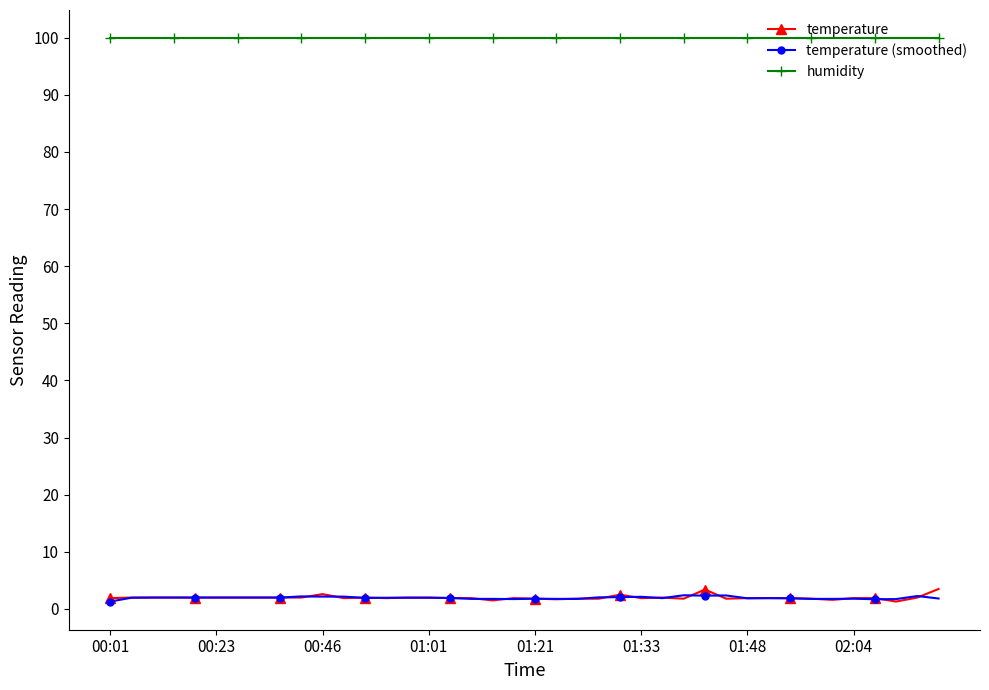

Which series has the largest total across all categories?

humidity